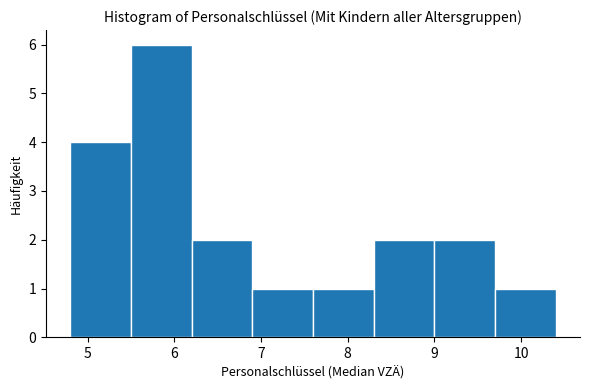

Reading left to right, transcribe this chart: for each bar, give the range it covers on the x-axis and its height. The values are not printed on the chart, so give them approximately, as read against the axis.

4.8 to 5.5: 4
5.5 to 6.2: 6
6.2 to 6.9: 2
6.9 to 7.6: 1
7.6 to 8.3: 1
8.3 to 9.0: 2
9.0 to 9.7: 2
9.7 to 10.4: 1